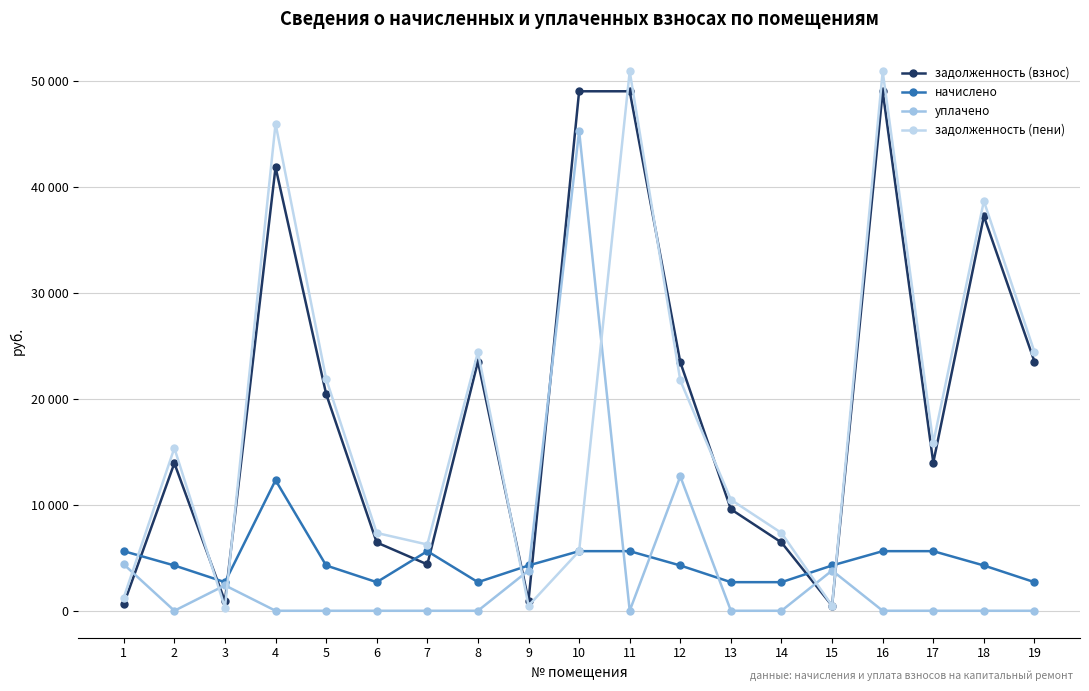

What is the average value of the уплачено series?

3804.7